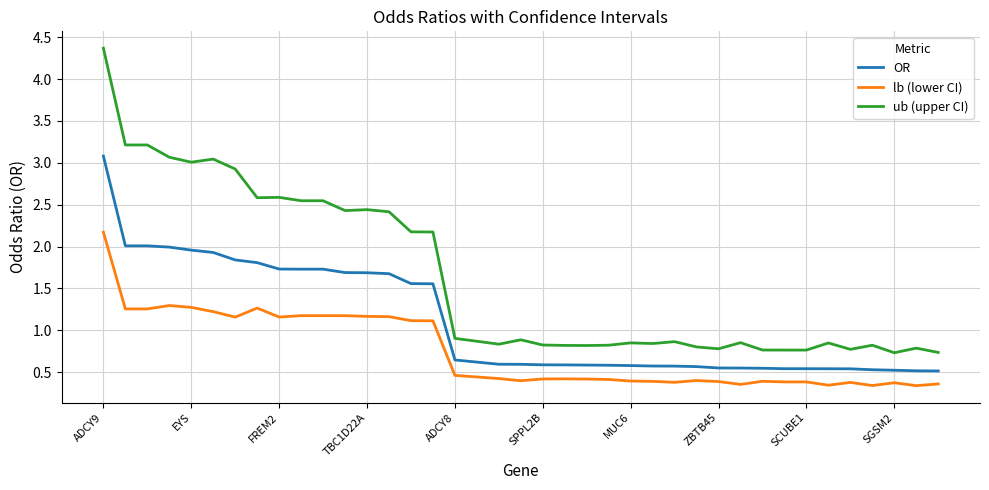

Which series has the widest spread of values?

ub (upper CI)